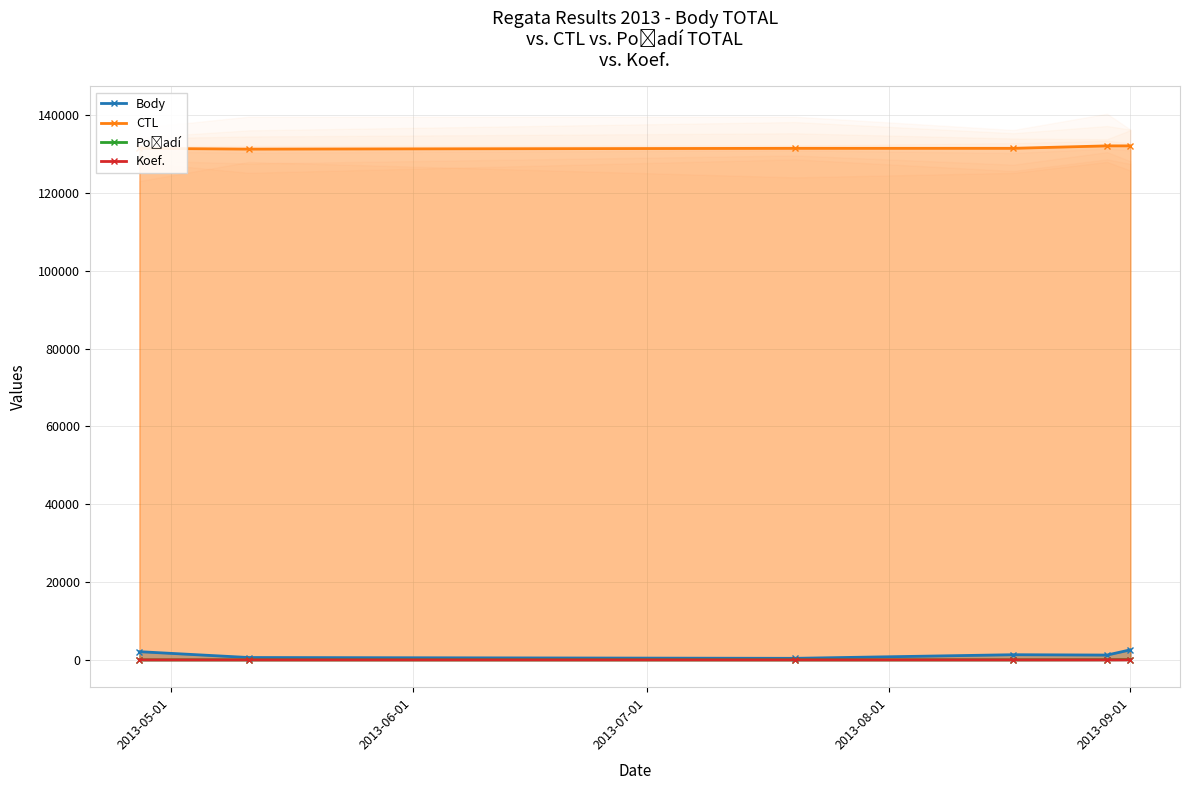

True or false: Body and Koef. intersect in this chart.

False